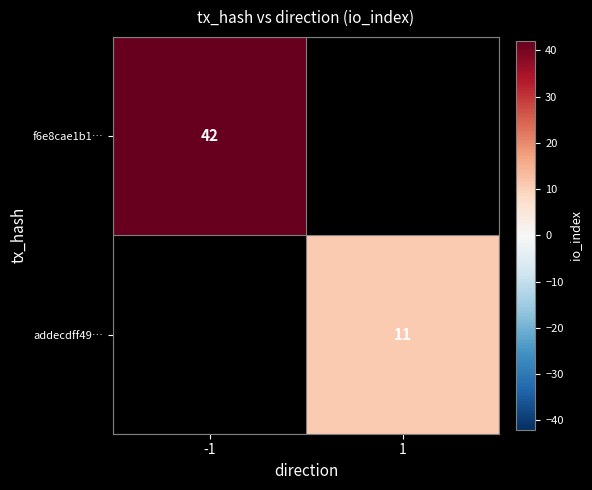

Which category has the highest value across all series?

-1